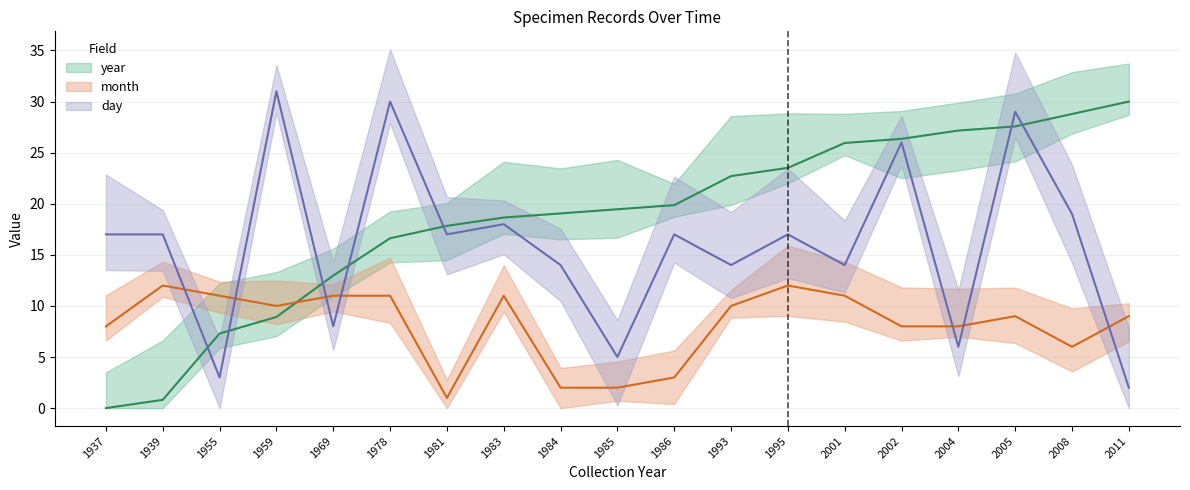

Which series changed the most between 1978 and 2001?

day